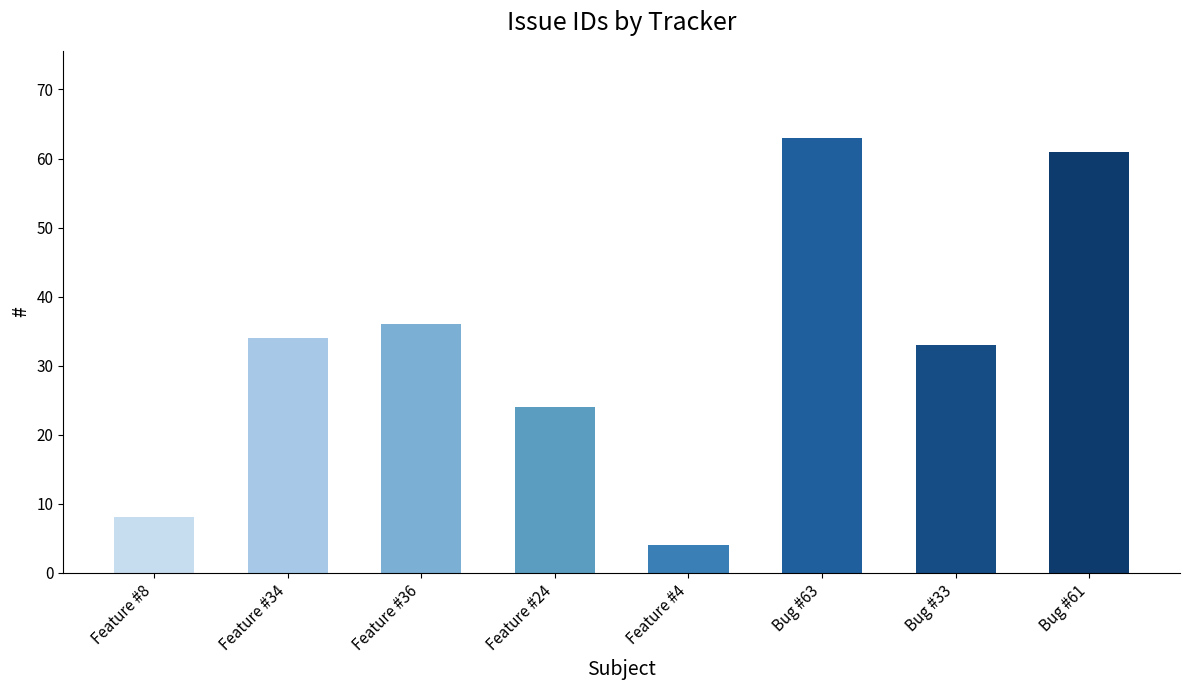

At which category does the chart reach its minimum across all series?

Feature #4